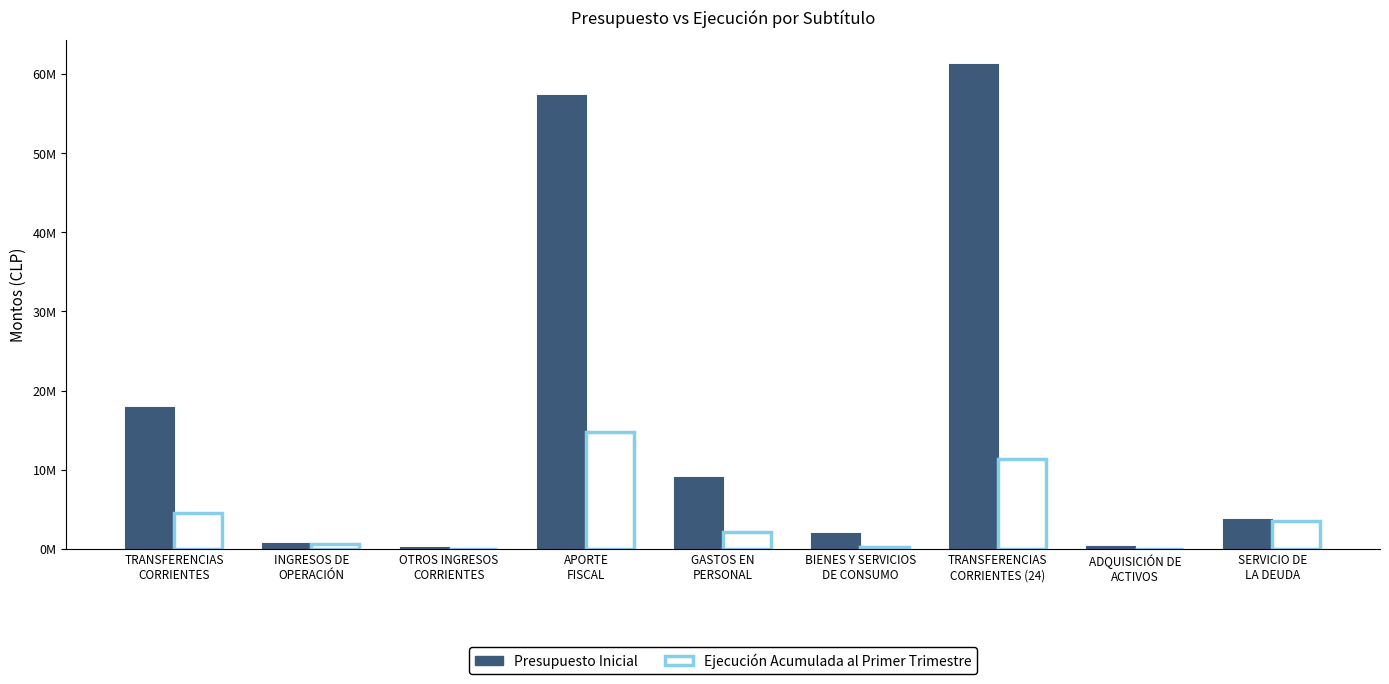

Are the bars horizontal?

No